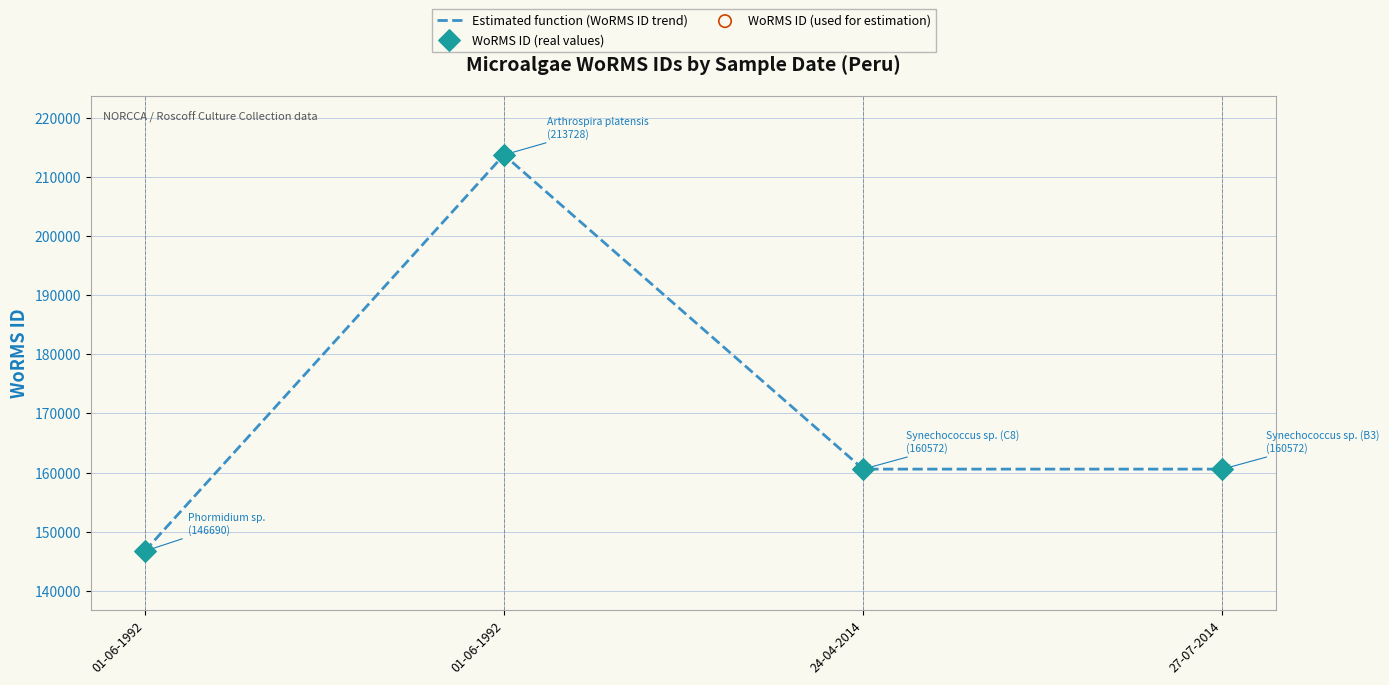

Which has a higher value, 24-04-2014 or 27-07-2014?

24-04-2014